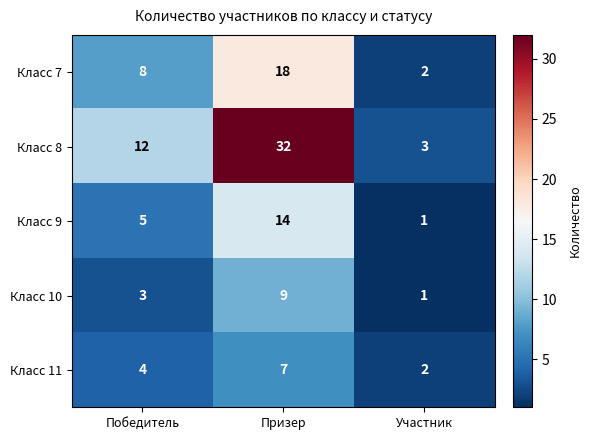

Rank the series at Победитель from highest to lowest value.

Класс 8, Класс 7, Класс 9, Класс 11, Класс 10